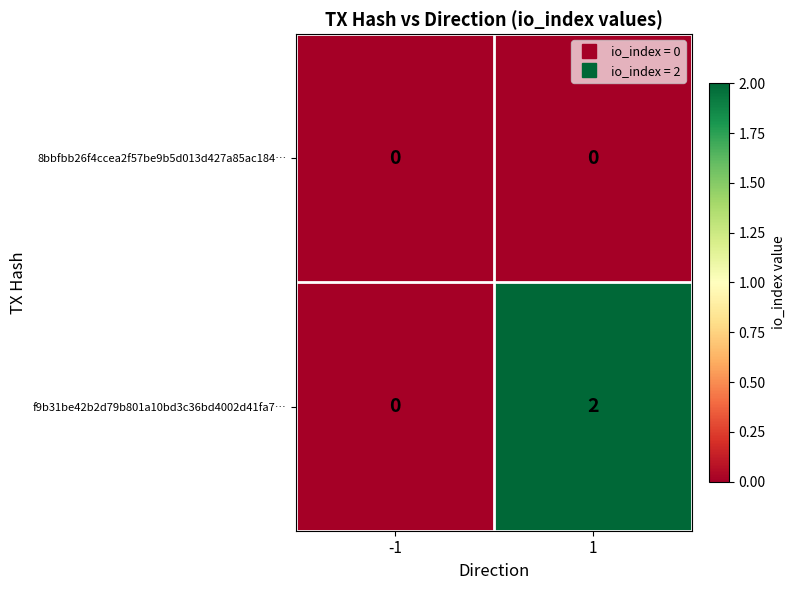

At which category is the sum across all series the highest?

1